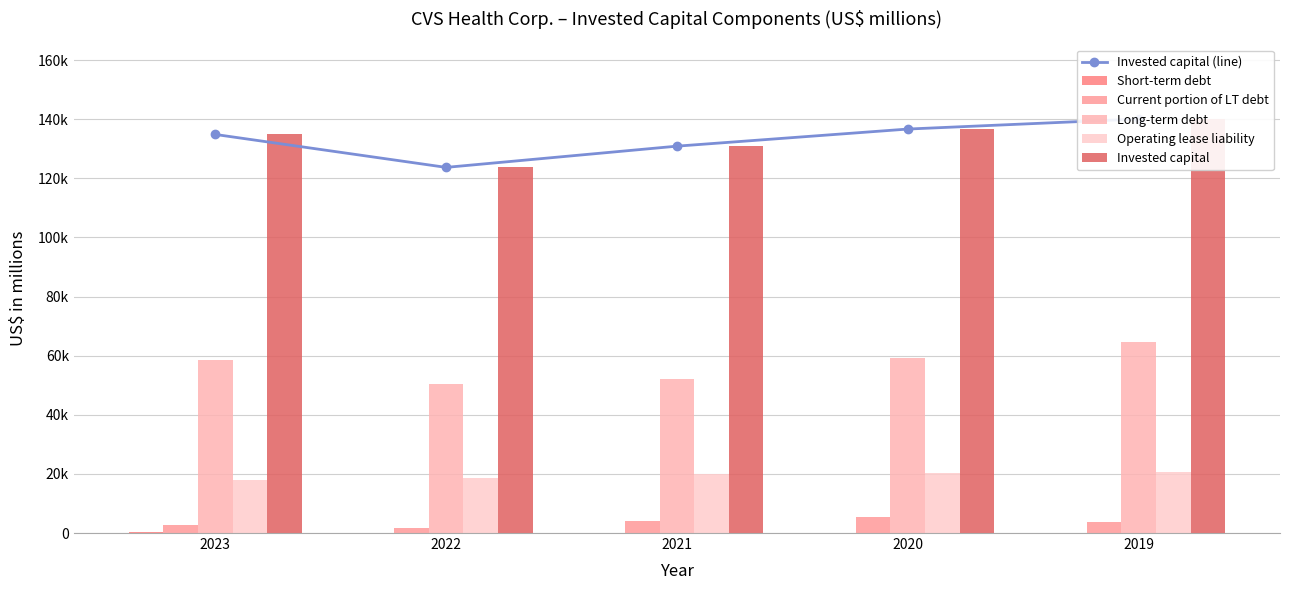

Which category has the lowest value across all series?

2022